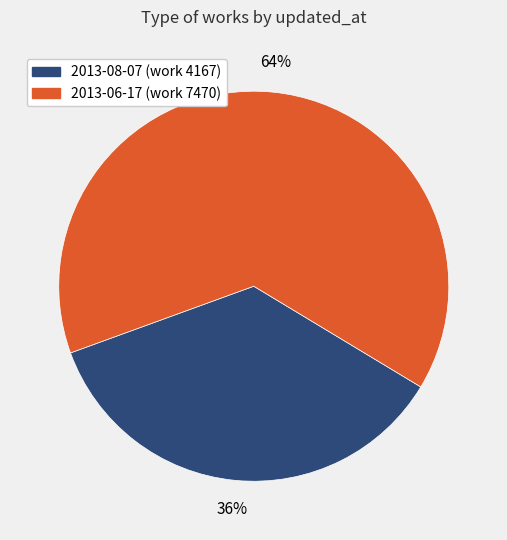

What is the largest slice in the pie chart?

2013-06-17